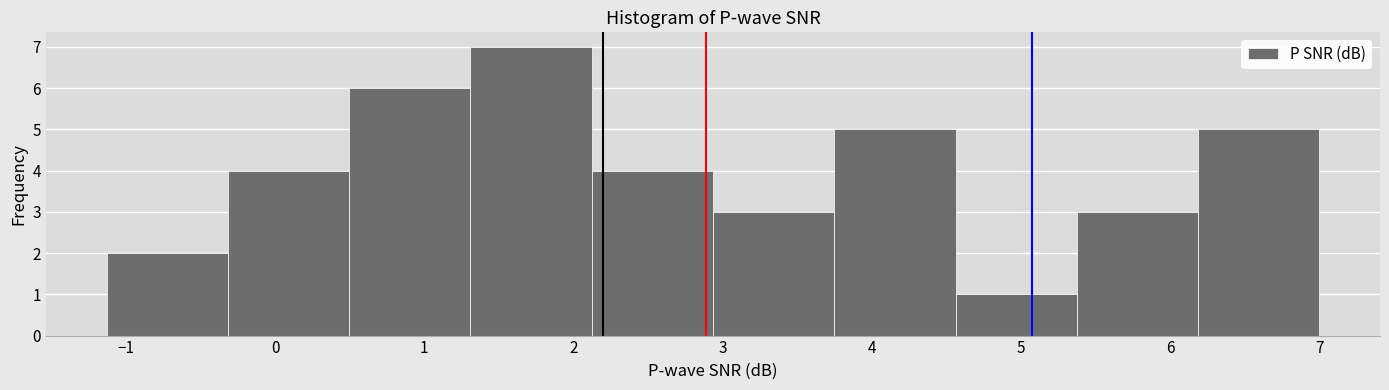

What is the height of the bar covering 2.9 to 3.7 on the x-axis? Neither the bar edges nor the heights are printed on the chart, so give them approximately, as read against the axes.

3